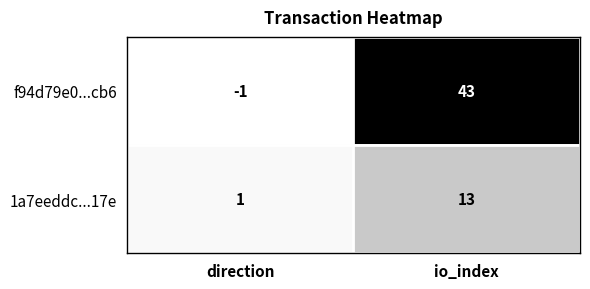

Which series has the widest spread of values?

f94d79e0...cb6